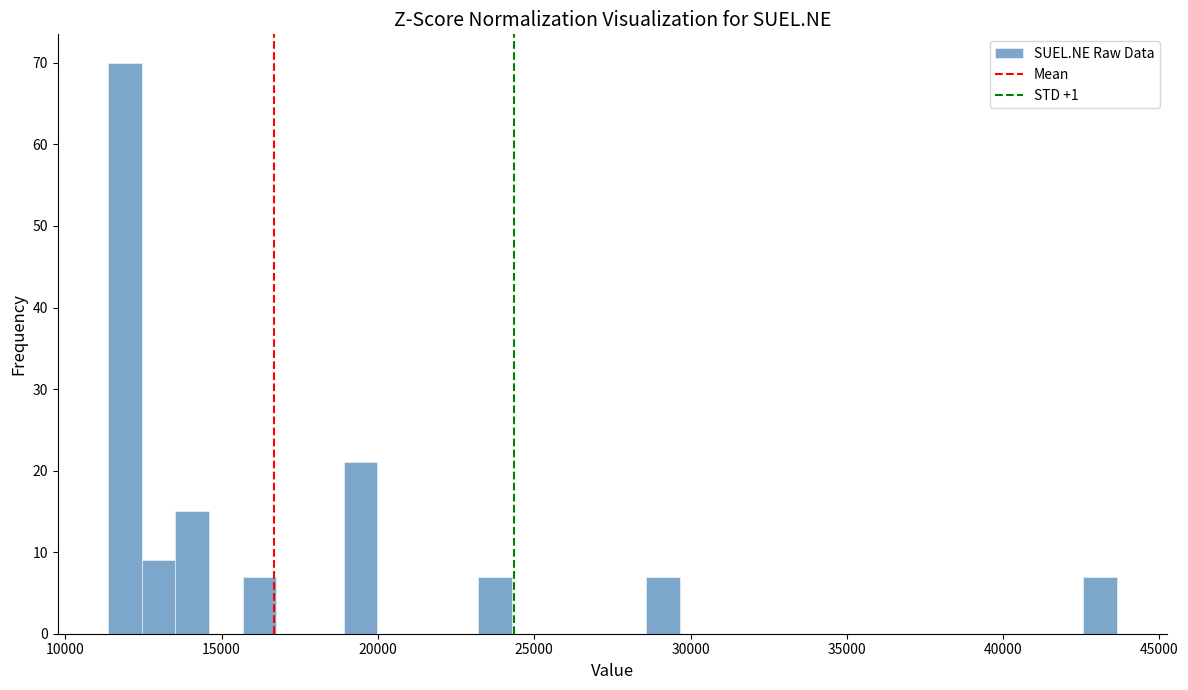

Read against the x-axis, roughly where is the centre of the tallest bar?

12000